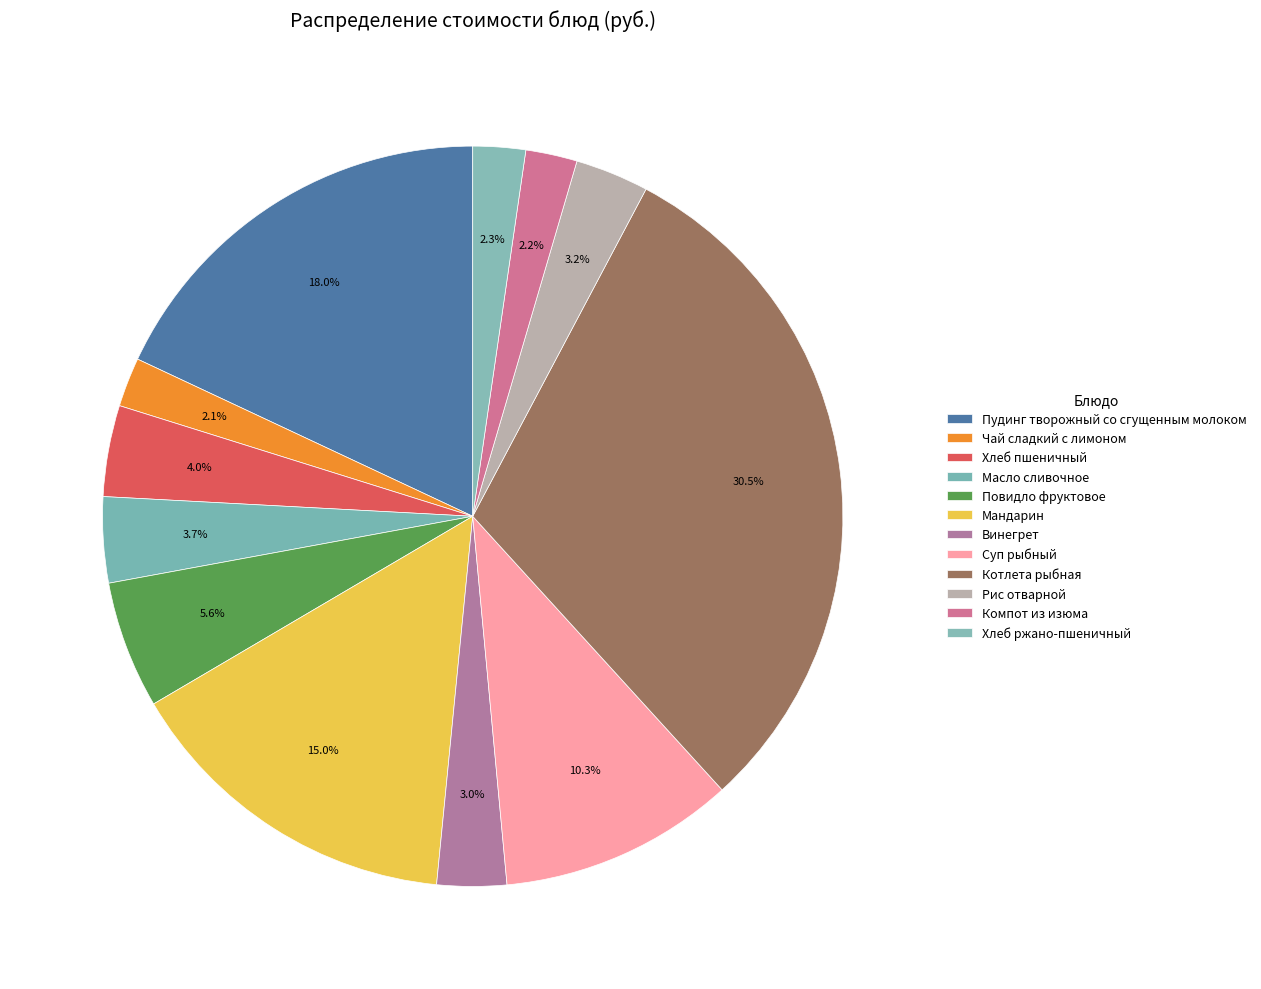

Which slice is the smallest?

Чай сладкий с лимоном